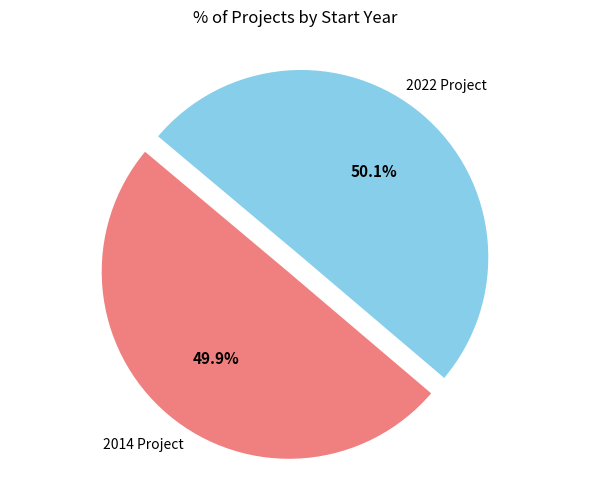

How many slices are in this pie chart?

2